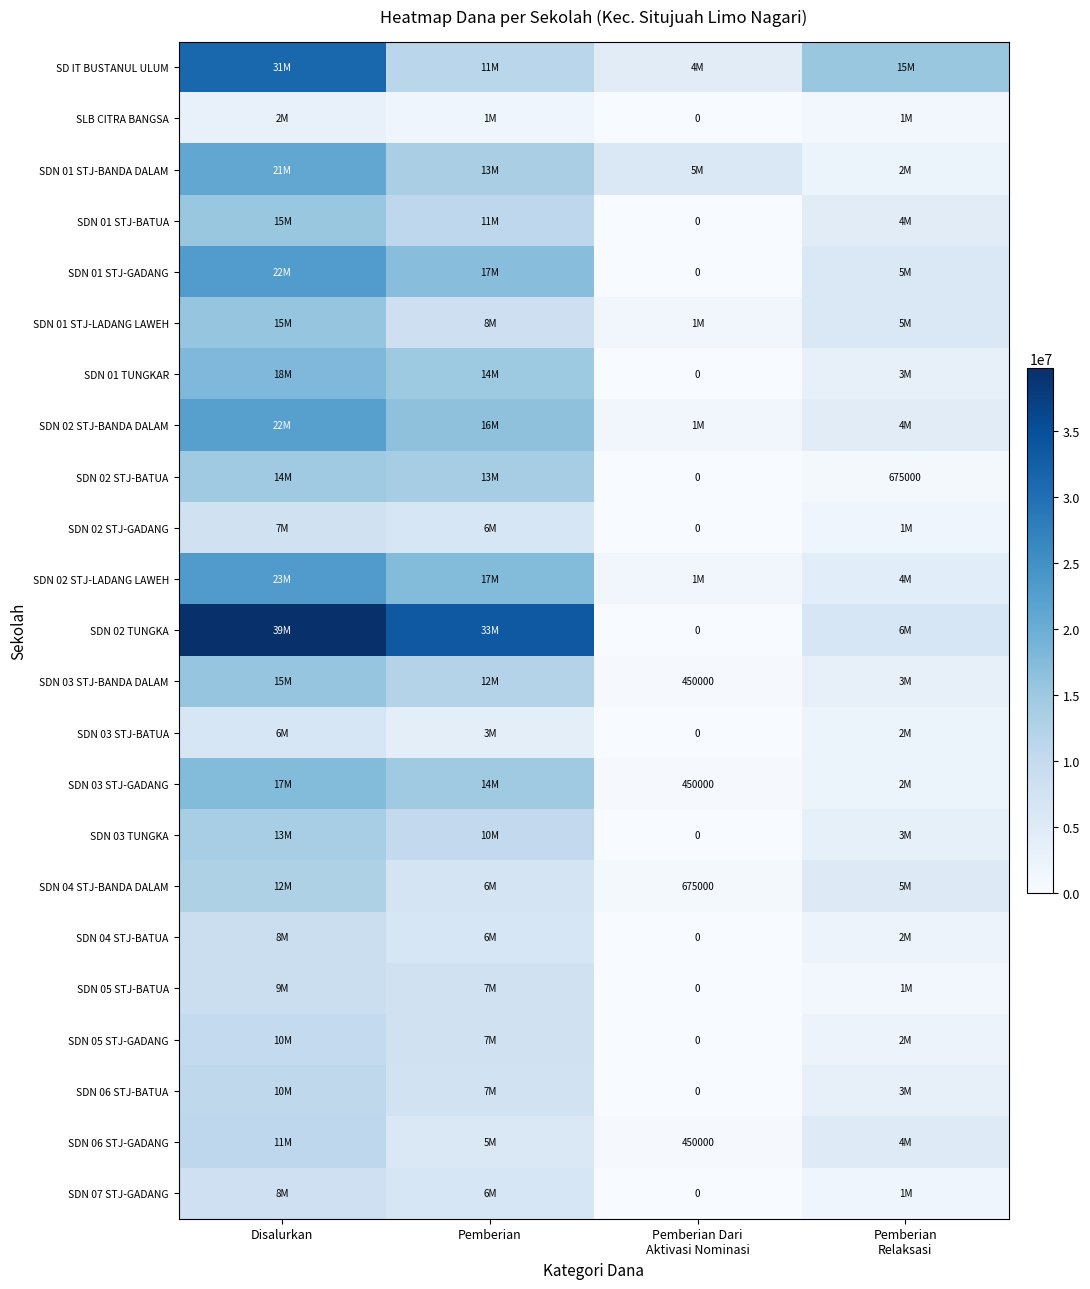

At which category does the chart reach its minimum across all series?

Pemberian Dari
Aktivasi Nominasi